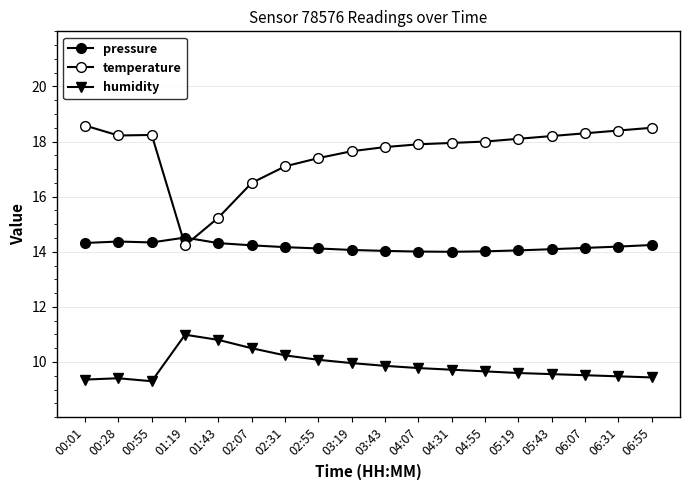

Reading left to right, what are all the values shown in this chart?

pressure: 14.3	14.4	14.3	14.5	14.3	14.2	14.2	14.1	14.1	14.0	14.0	14.0	14.0	14.0	14.1	14.1	14.2	14.2
temperature: 18.6	18.2	18.2	14.2	15.2	16.5	17.1	17.4	17.6	17.8	17.9	17.9	18.0	18.1	18.2	18.3	18.4	18.5
humidity: 9.4	9.4	9.3	11.0	10.8	10.5	10.2	10.1	10.0	9.9	9.8	9.7	9.7	9.6	9.6	9.5	9.5	9.4